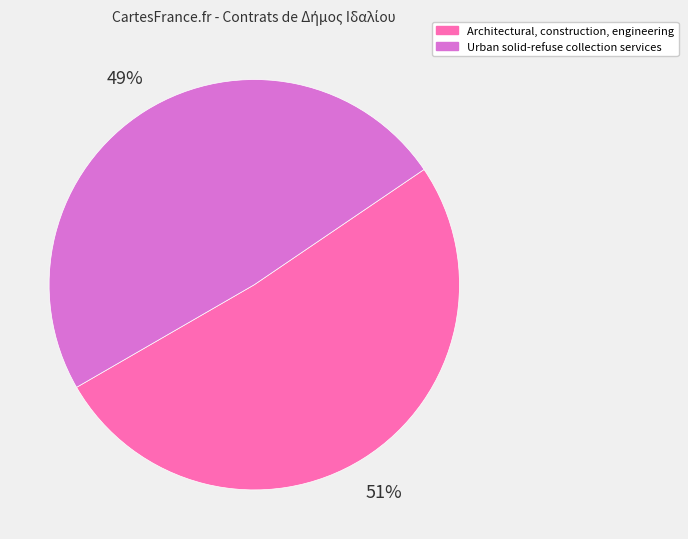

Rank the categories by value from highest to lowest.

Architectural, construction, engineering, Urban solid-refuse collection services